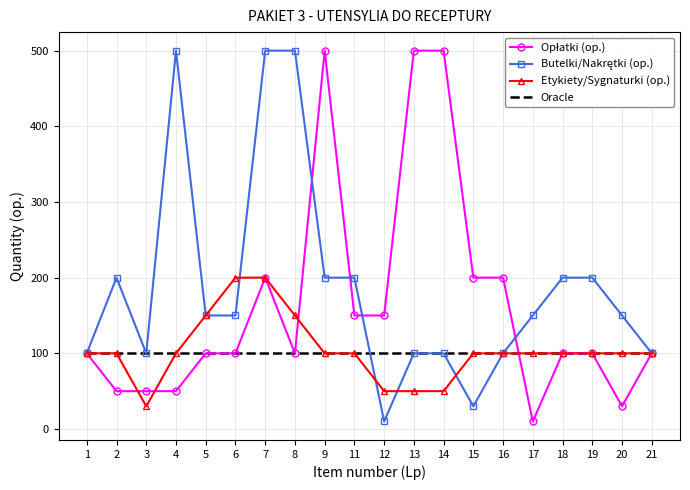

What is the maximum value for Etykiety/Sygnaturki (op.)?

200